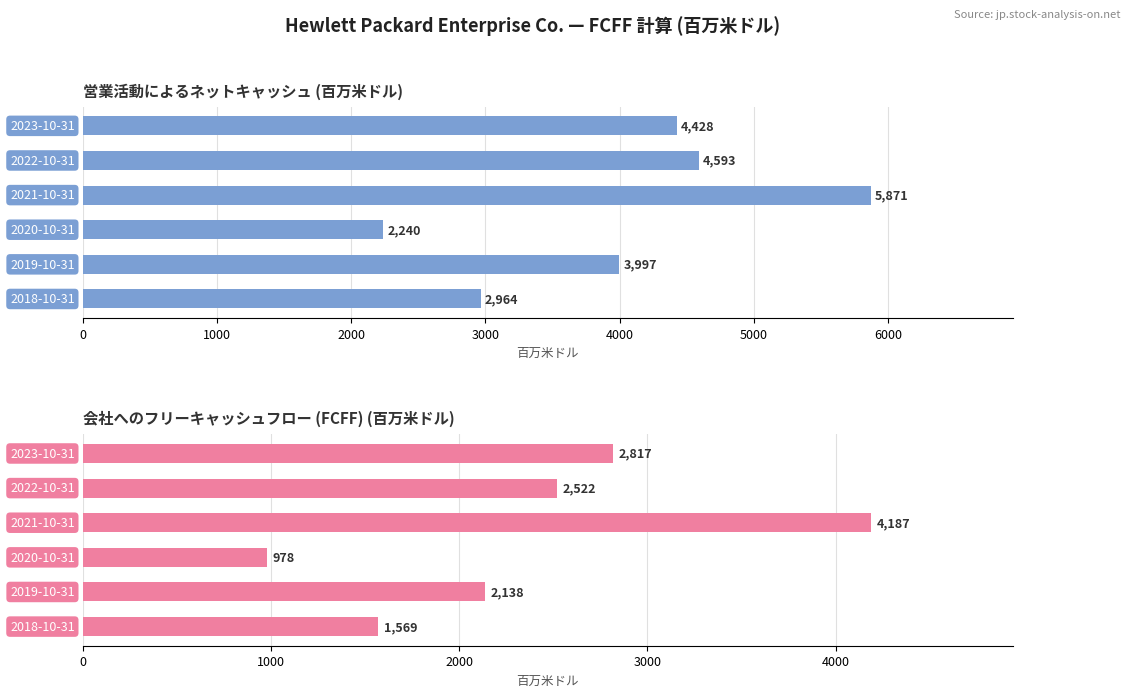

What is the value of the 会社へのフリーキャッシュフロー (FCFF) bar at the 1st from the left?

2817